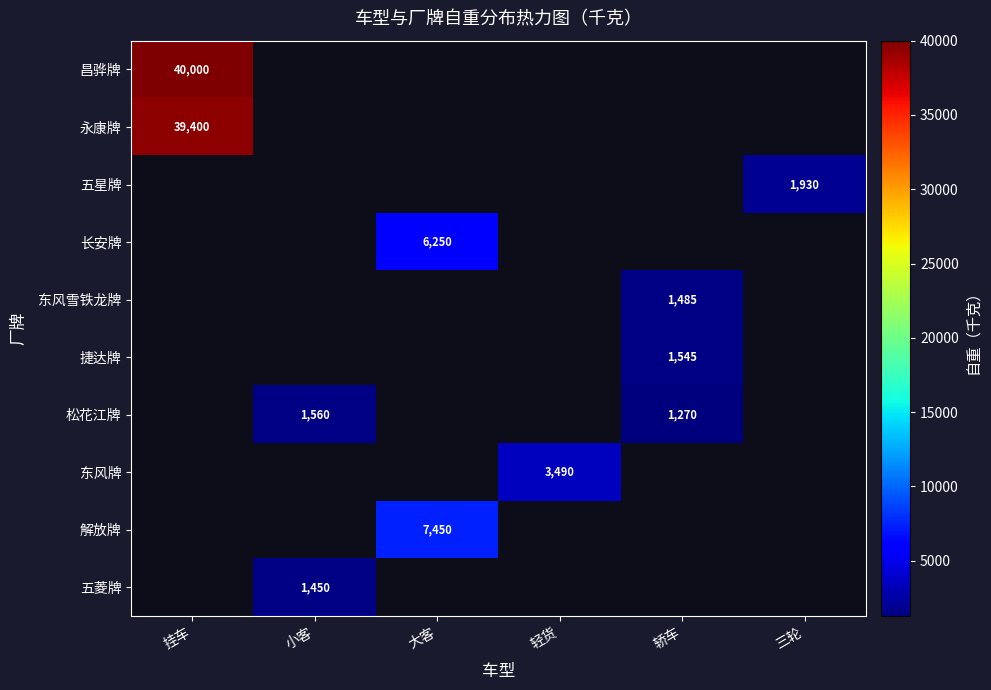

True or false: 永康牌 has a value of 54511 at 挂车.

False